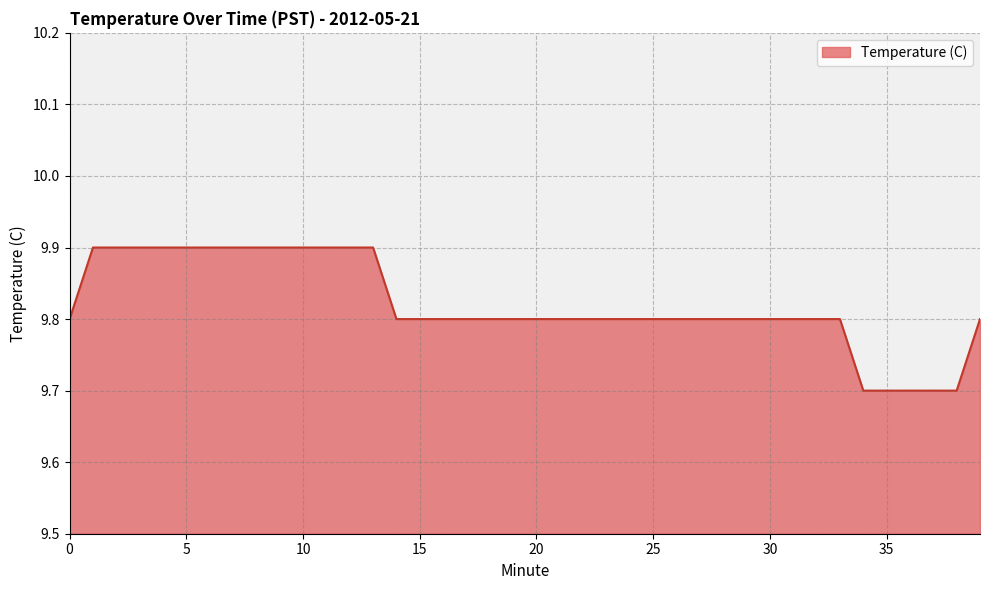

What is the smallest value displayed?

9.7